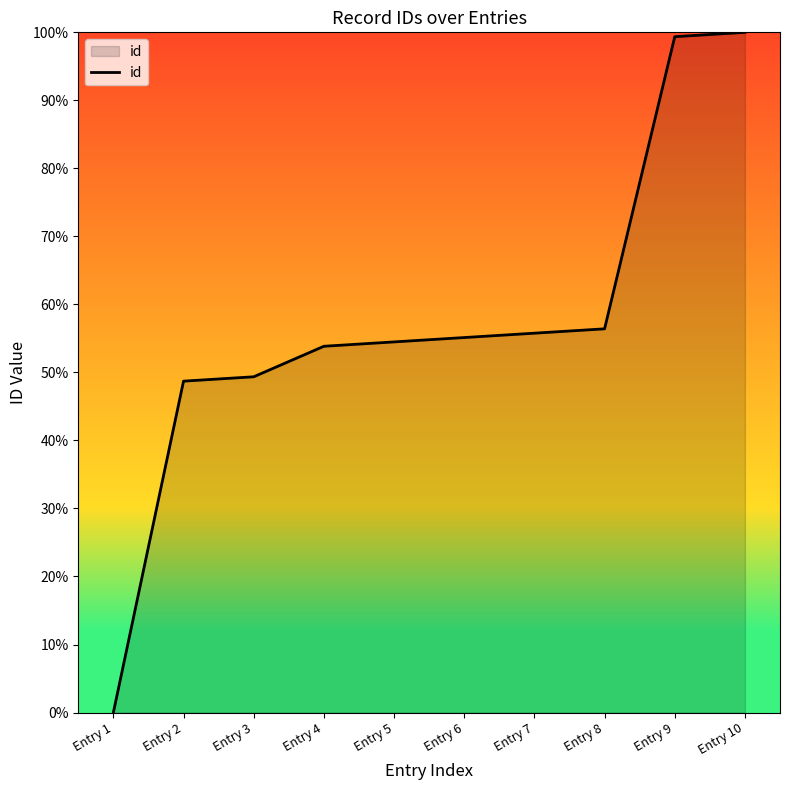

Reading right to left, transcribe all the data shown in this chart.

100.0	99.4	56.4	55.8	55.1	54.5	53.8	49.4	48.7	0.0